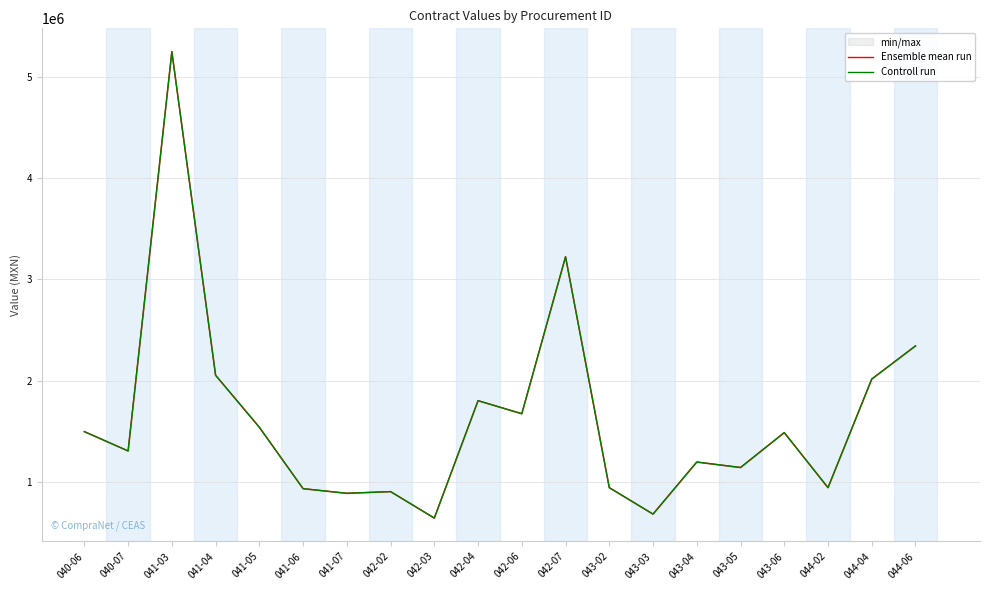

What is the difference between the second highest and second lowest values in the Ensemble mean run series?

2540764.7